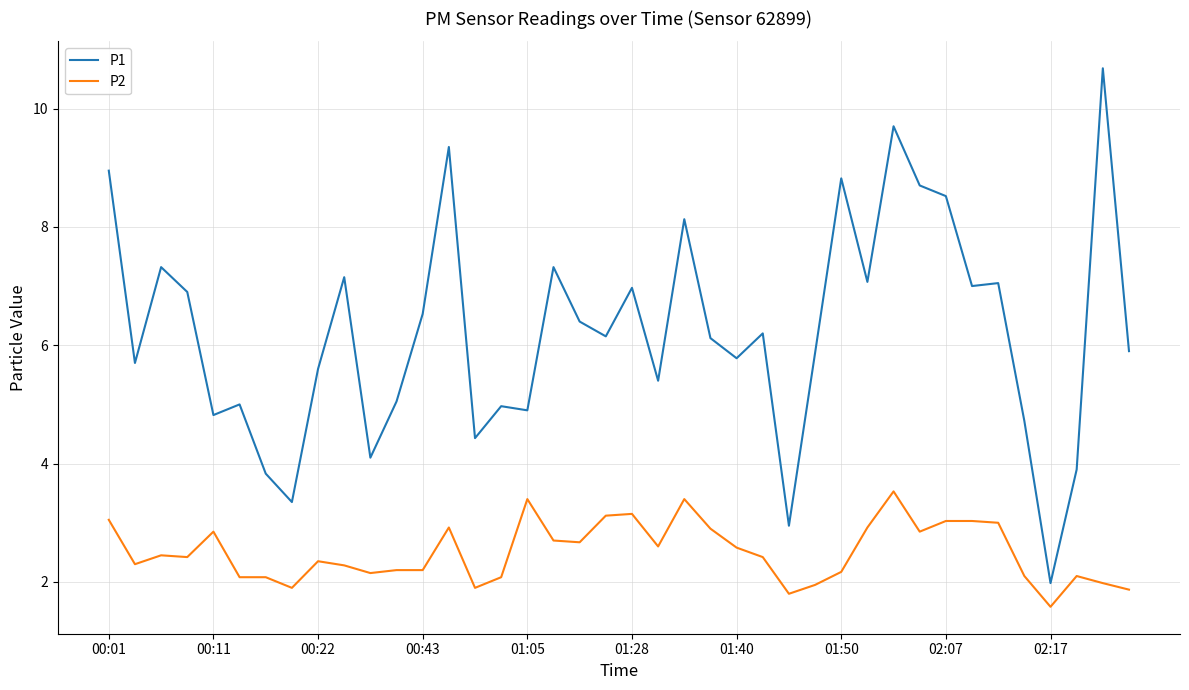

List the series in order of their overall mean, highest first.

P1, P2